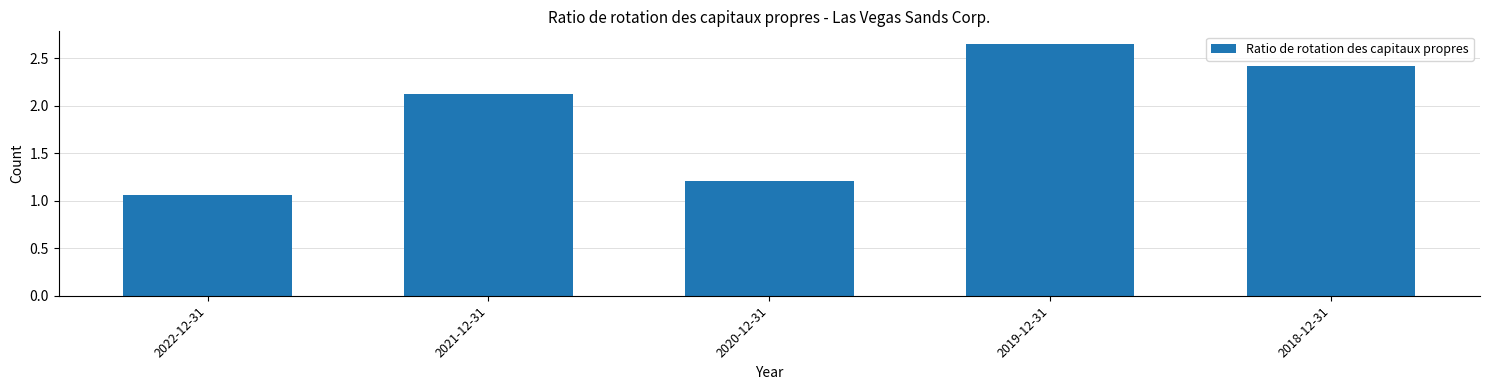

Which label corresponds to the largest value in the chart?

2019-12-31